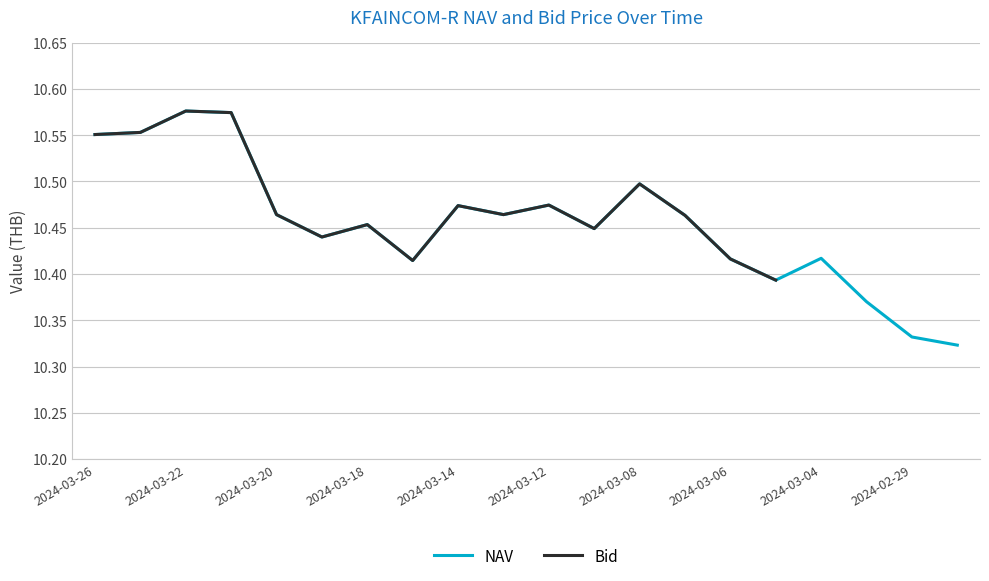

Where is NAV nearest to the value 10?

19